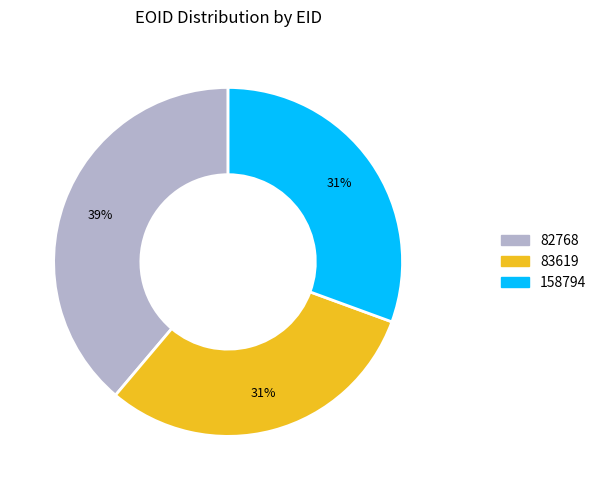

What percentage is the 82768 slice, to the nearest percent?

39%